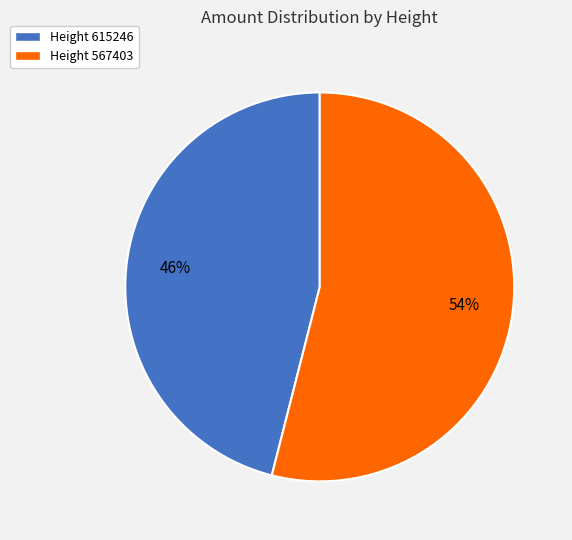

To the nearest percent, what portion does Height 567403 represent?

54%